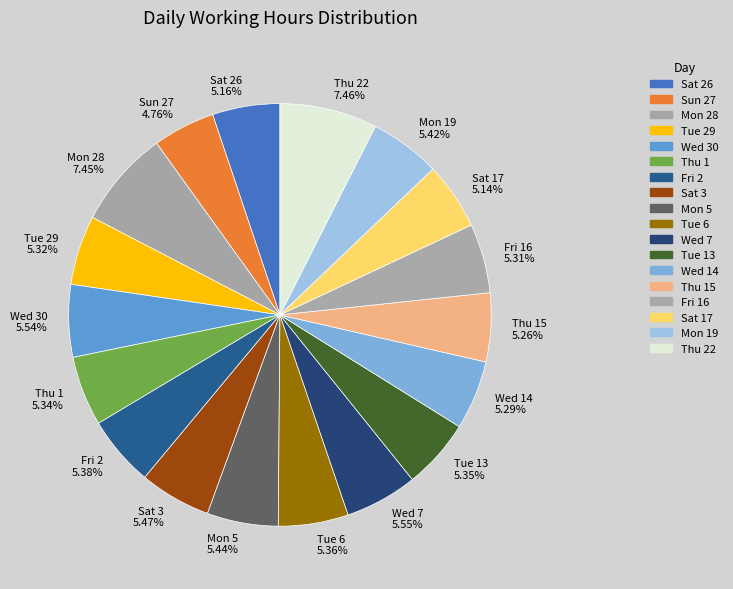

Approximately how many times larger is the value at Fri 2 compared to Fri 16?

1.0